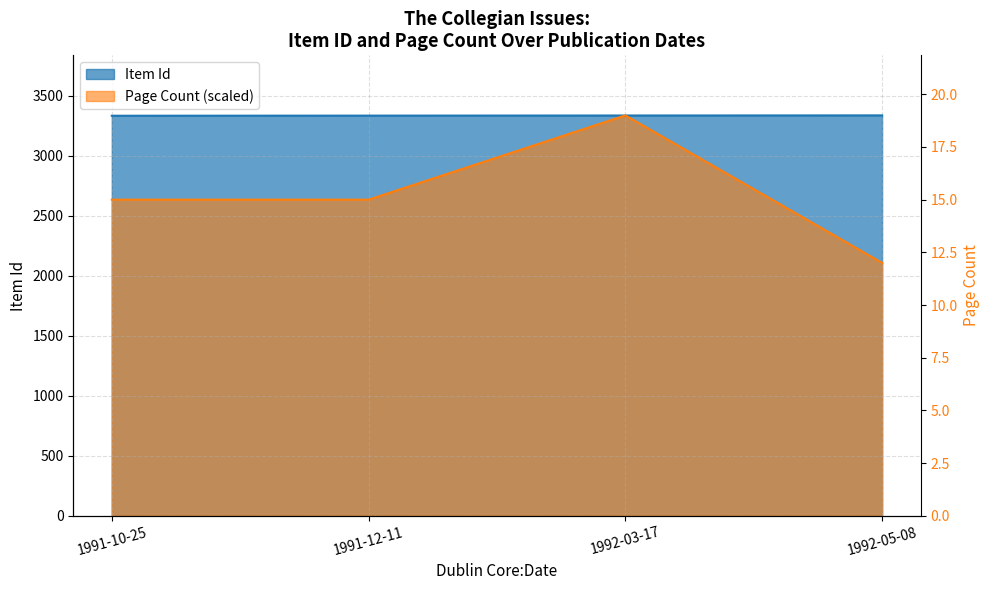

At which label is the value closest to 3333?

1991-12-11